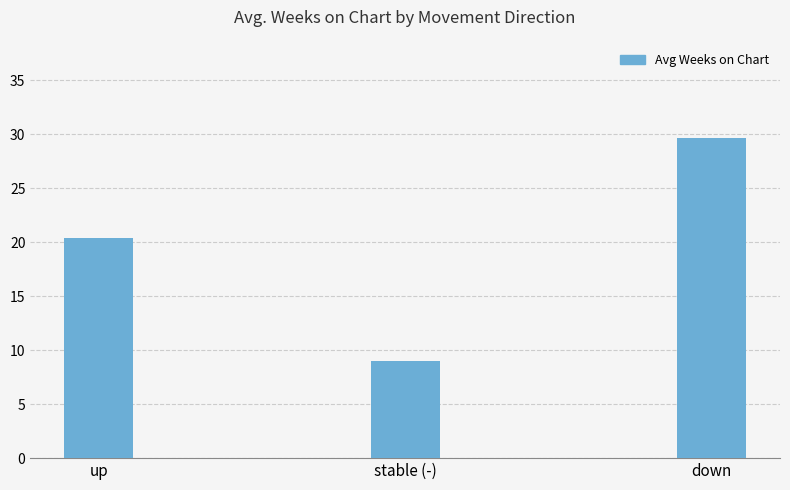

What is the label of the 3rd bar from the right?

up